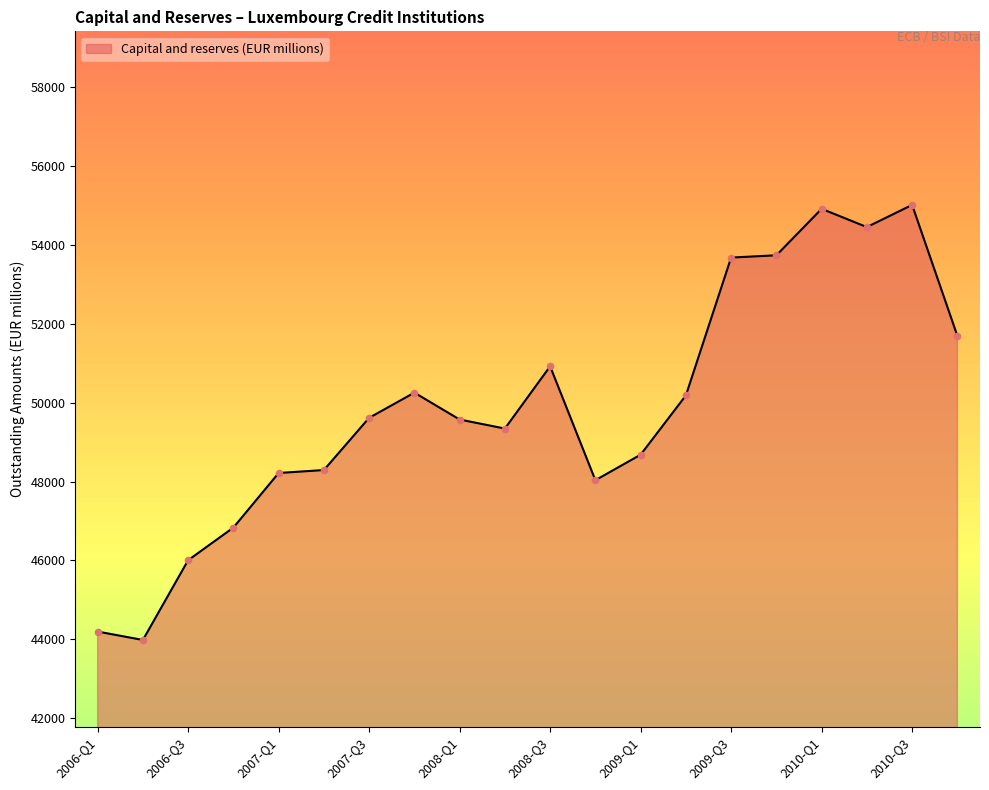

What is the minimum value shown in the chart?

43983